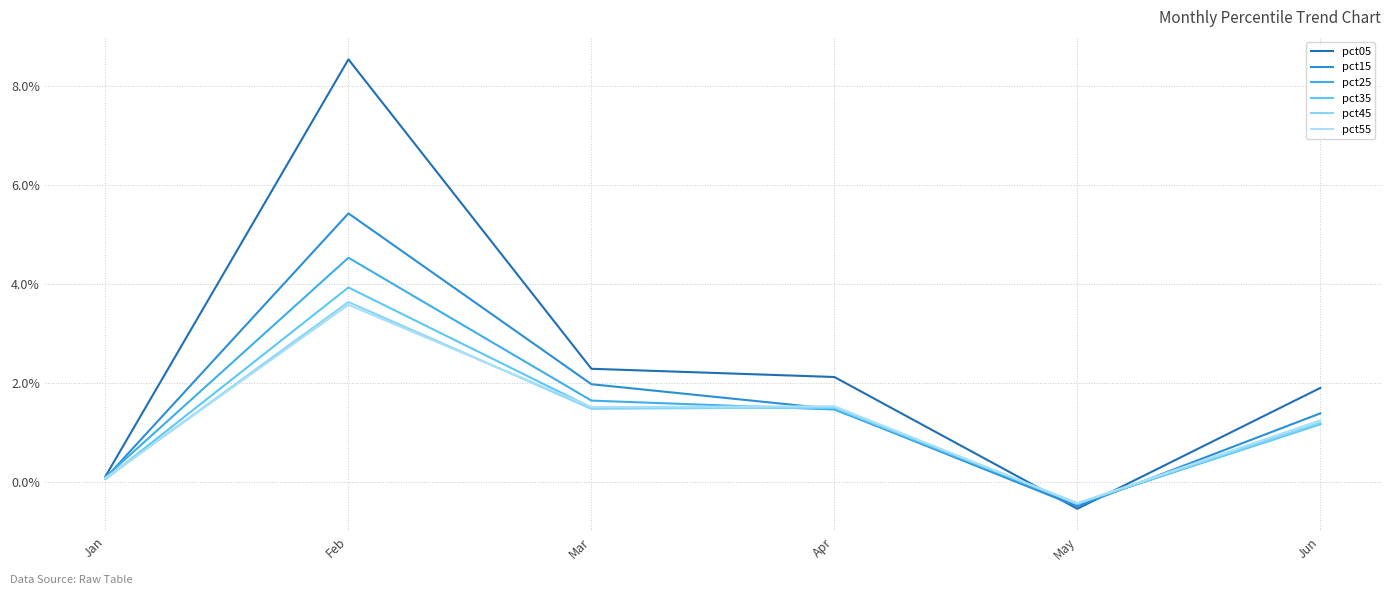

What is the value of the pct45 point at the 4th from the left?

1.5